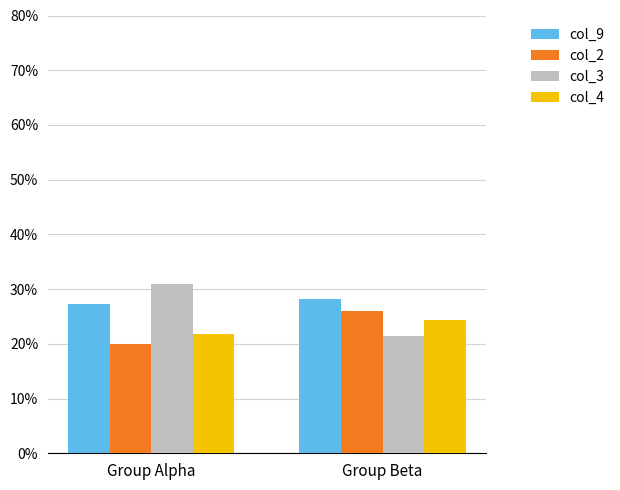

At Group Beta, list the series in order from largest to smallest.

col_9, col_2, col_4, col_3